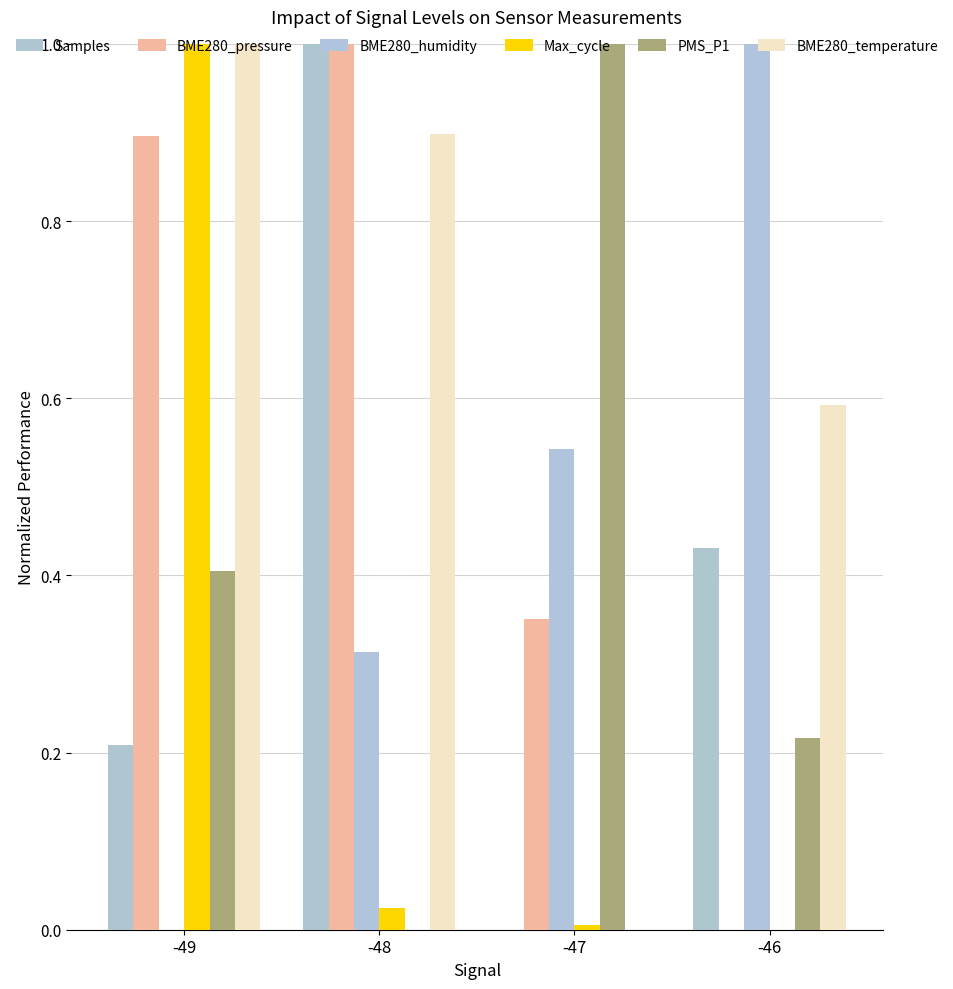

What are all the series names shown in the legend?

Samples, BME280_pressure, BME280_humidity, Max_cycle, PMS_P1, BME280_temperature